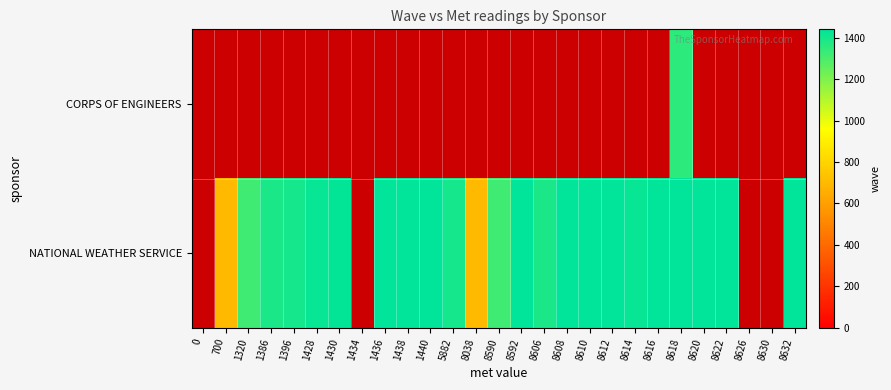

At which category does the chart reach its minimum across all series?

700